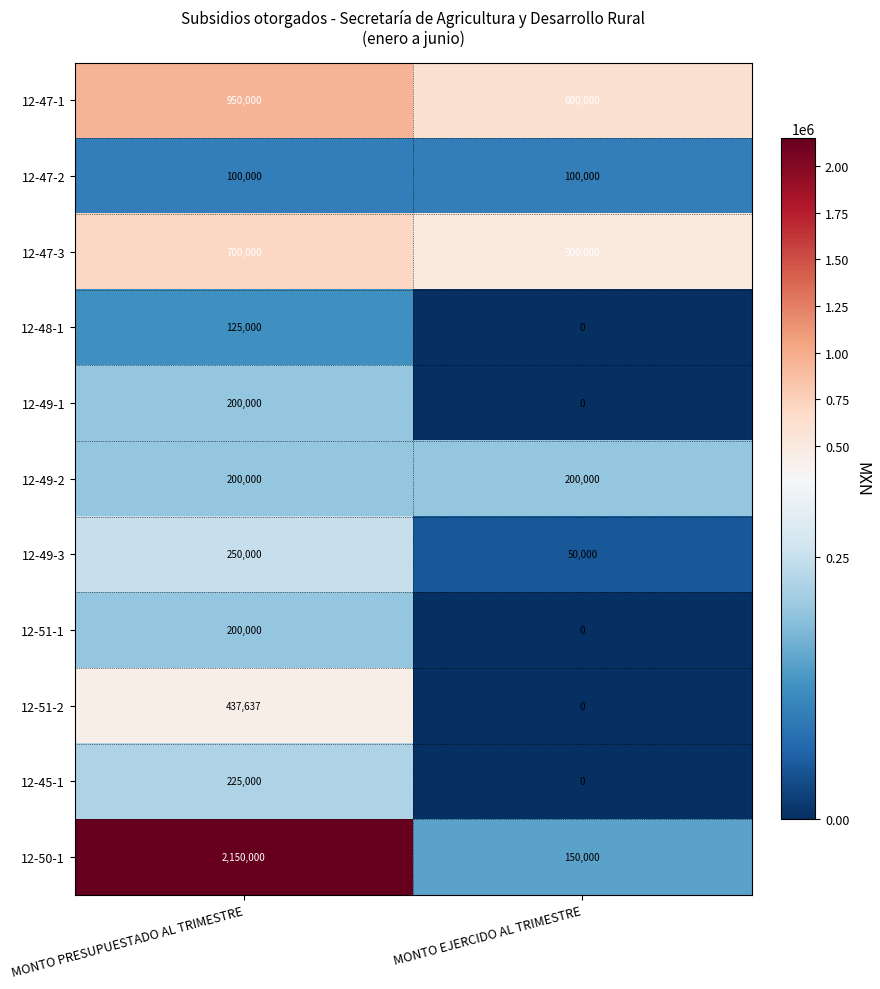

What is the approximate value of 12-49-1 at MONTO PRESUPUESTADO AL TRIMESTRE, to the nearest 100?

200000